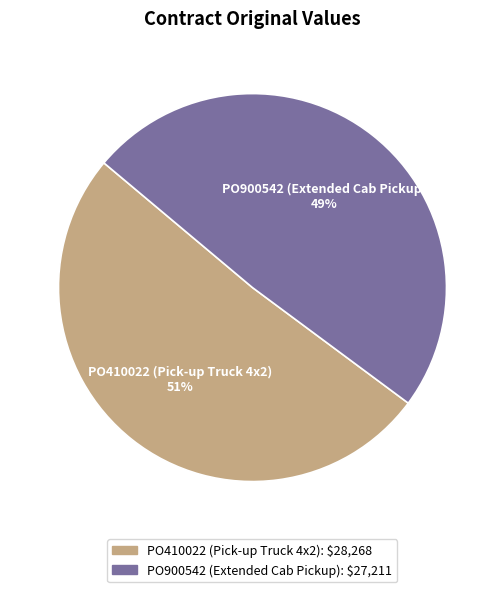

Which category has the smallest portion of the pie?

PO900542